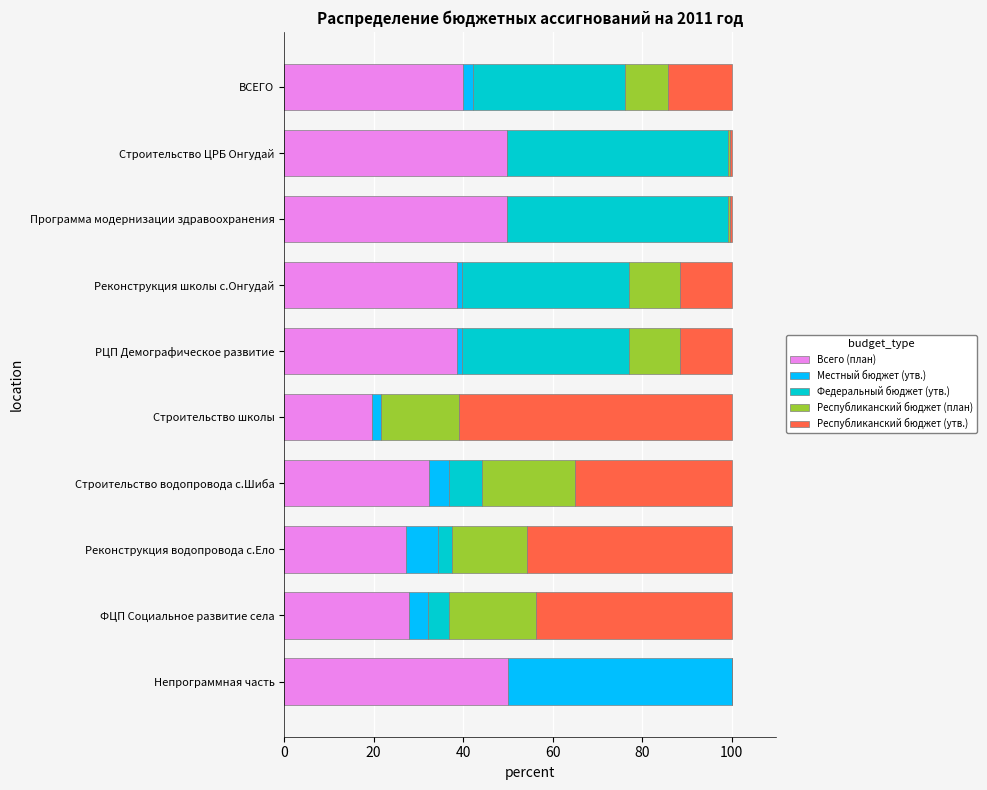

The Всего (план) series shows 87.5 at Программа модернизации здравоохранения. True or false?

False